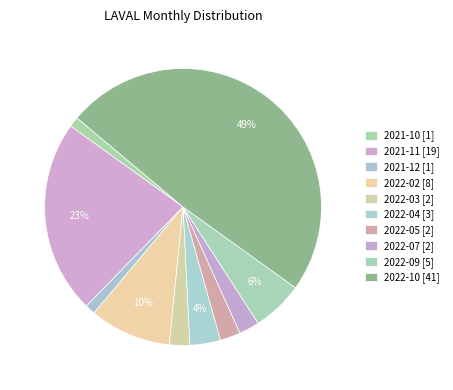

Is it true that 2021-11 is 23% of the pie?

True